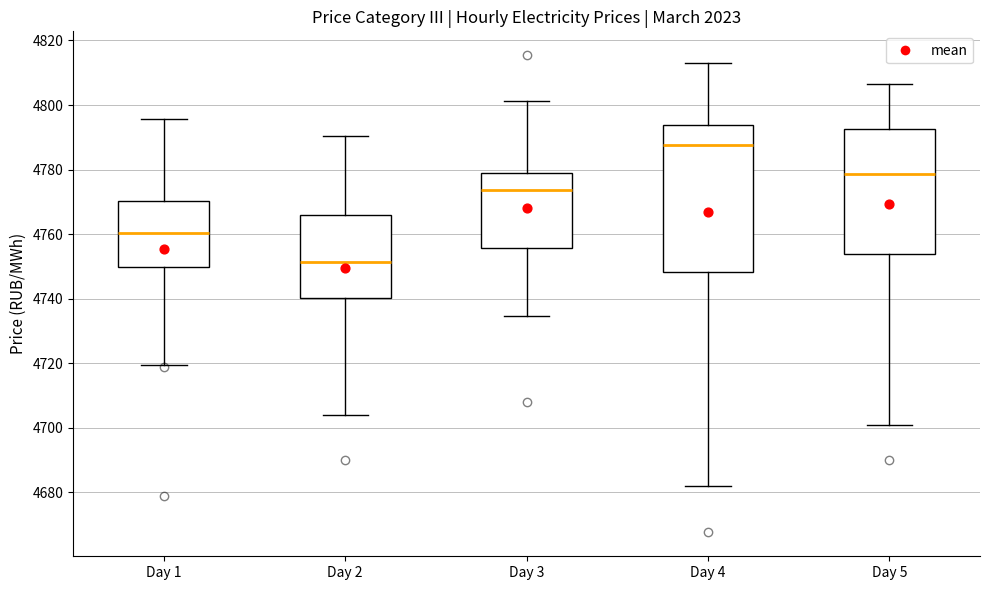

Reading left to right, transcribe this box plot: for each box, give where its median line is, the range the box spans, and where its two whiskers end, as read against the y-axis. The values are not printed on the chart, so give them approximately, as read against the axis.

Day 1: median 4760, box 4750 to 4770, whiskers 4720 to 4796
Day 2: median 4752, box 4740 to 4766, whiskers 4704 to 4790
Day 3: median 4774, box 4756 to 4778, whiskers 4734 to 4802
Day 4: median 4788, box 4748 to 4794, whiskers 4682 to 4814
Day 5: median 4778, box 4754 to 4792, whiskers 4700 to 4806